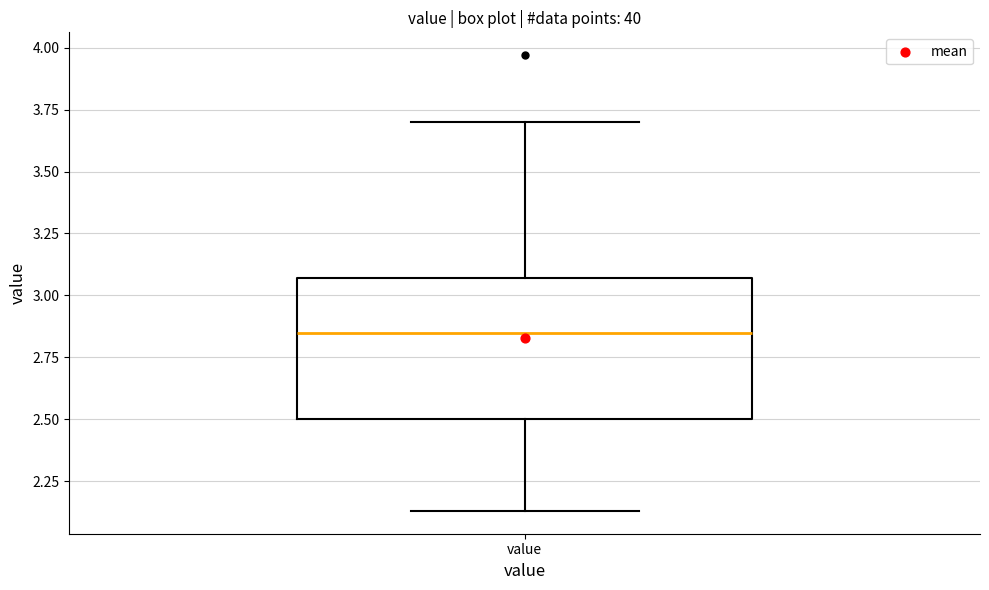

Transcribe this box plot: give where the median line is, the range the box spans, and where the two whiskers end, as read against the y-axis. The values are not printed on the chart, so give them approximately, as read against the axis.

median 2.85, box 2.50 to 3.05, whiskers 2.15 to 3.70